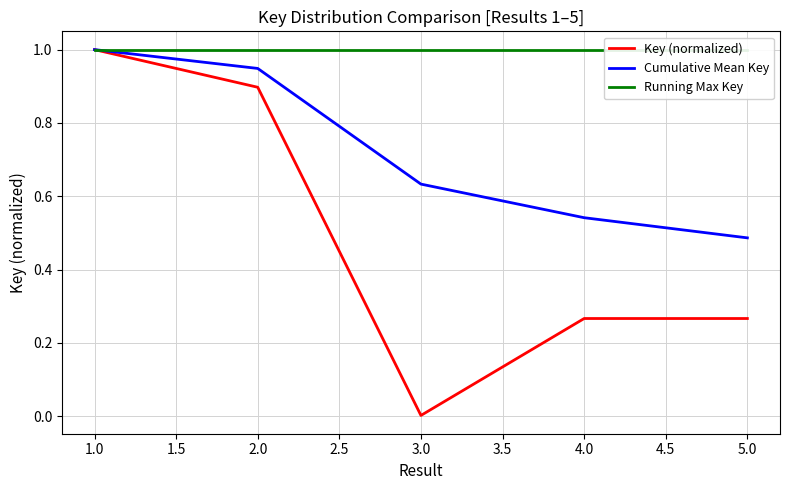

Rank the categories by Cumulative Mean Key value from highest to lowest.

1.0, 2.0, 3.0, 4.0, 5.0